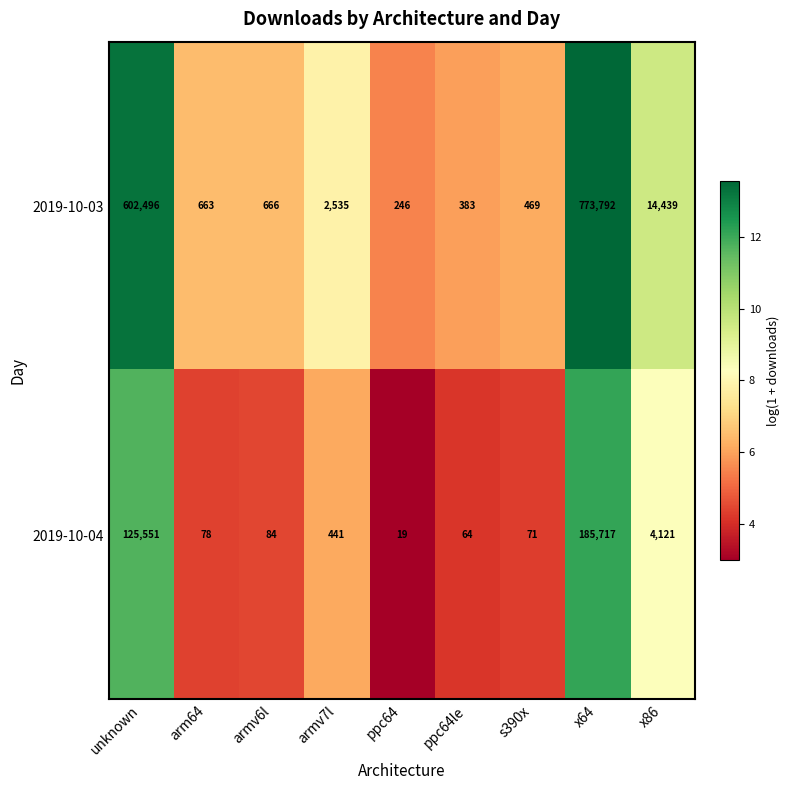

What value does the 2019-10-04 series have at s390x, to the nearest 50?

50